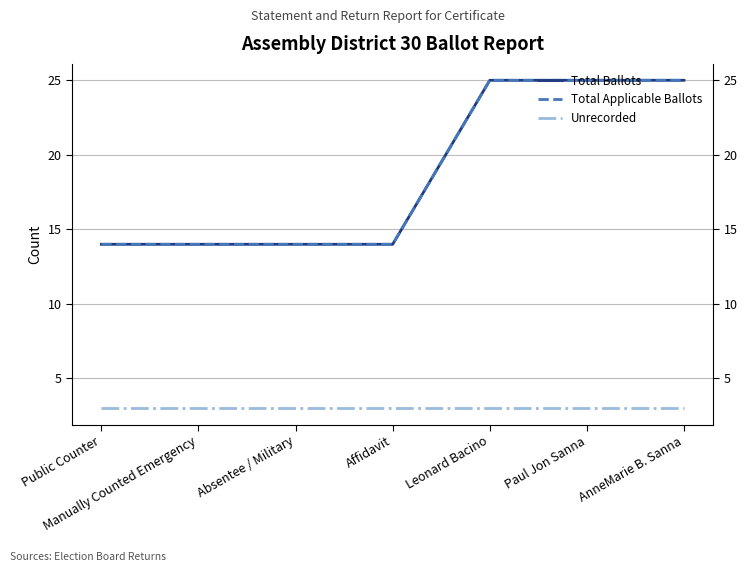

What is the spread (max minus min) of values at Paul Jon Sanna?

22